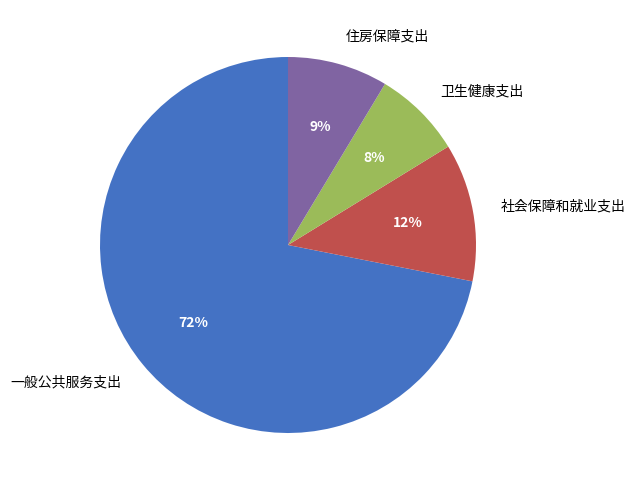

Which has a higher value, 一般公共服务支出 or 住房保障支出?

一般公共服务支出